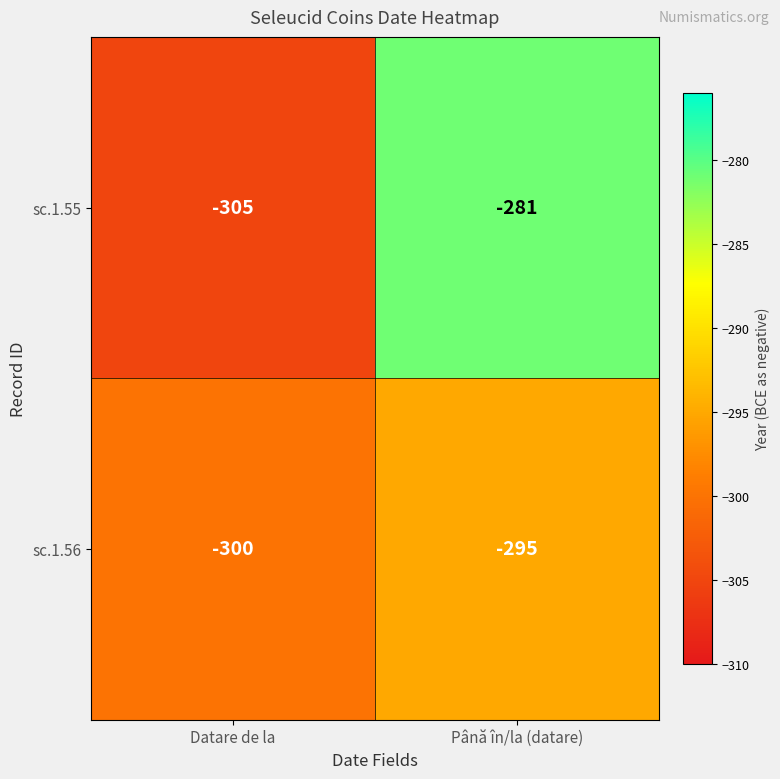

Count the number of categories in the chart.

2